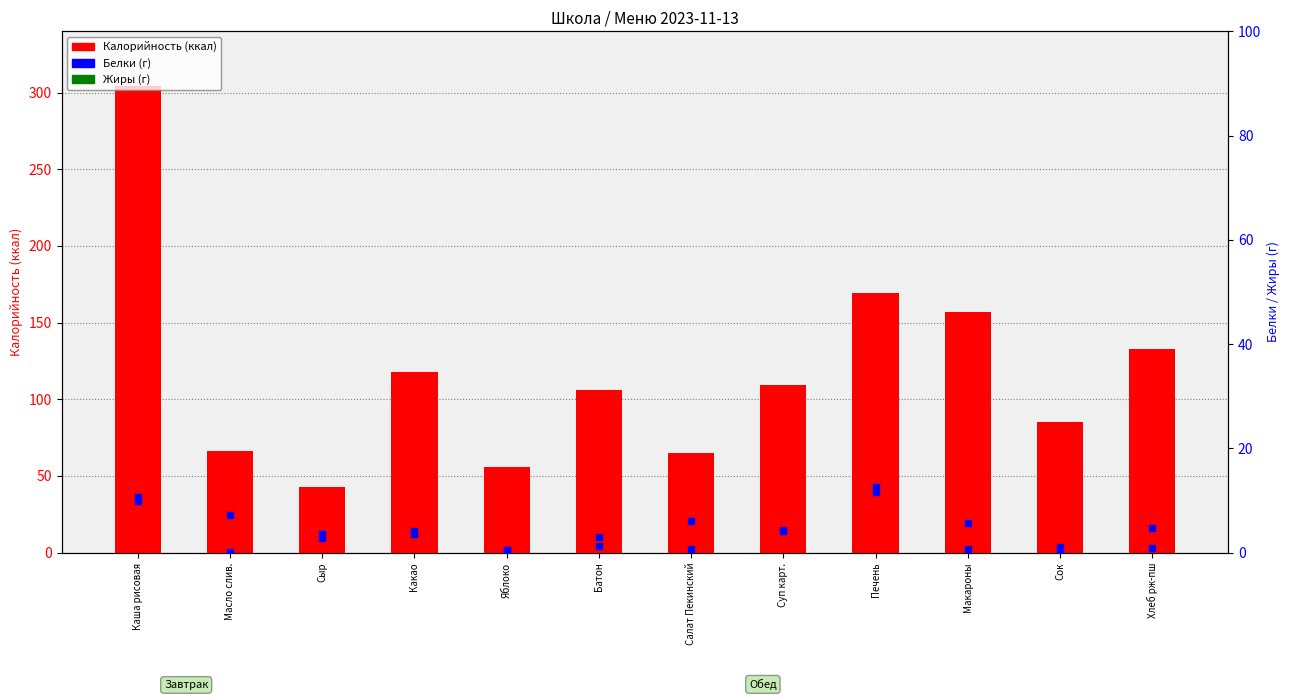

List the labels in order of Белки value, smallest first.

Масло слив., Яблоко, Салат Пекинский, Сок, Сыр, Батон, Какао, Суп карт., Хлеб рж-пш, Макароны, Каша рисовая, Печень